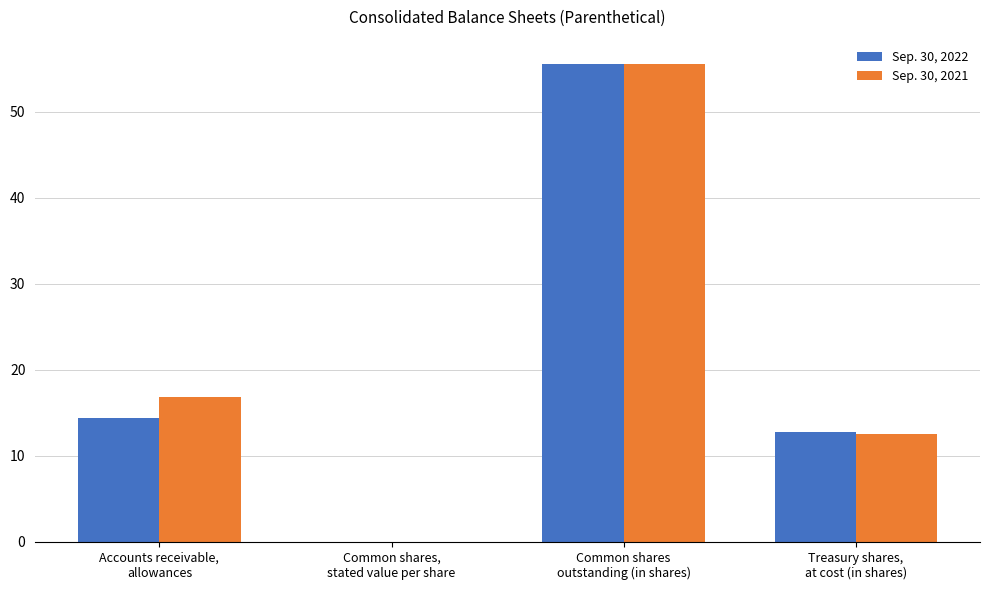

What is the highest value of the Sep. 30, 2021 series?

55.6